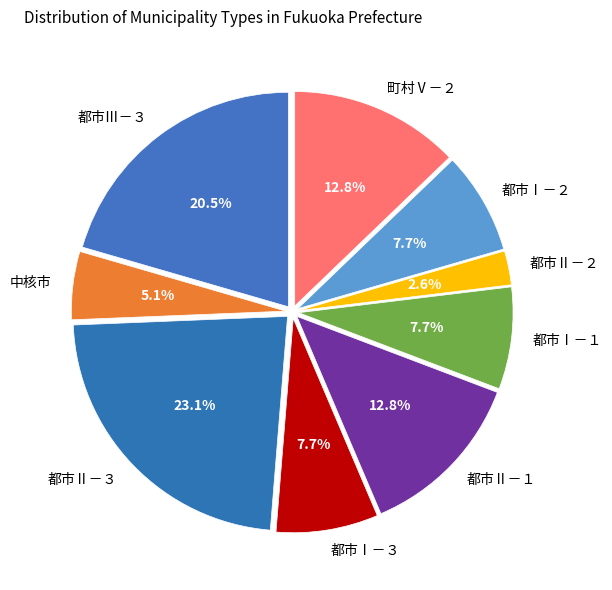

What percentage do 中核市 and 都市Ⅰ－３ together represent?

12.8%